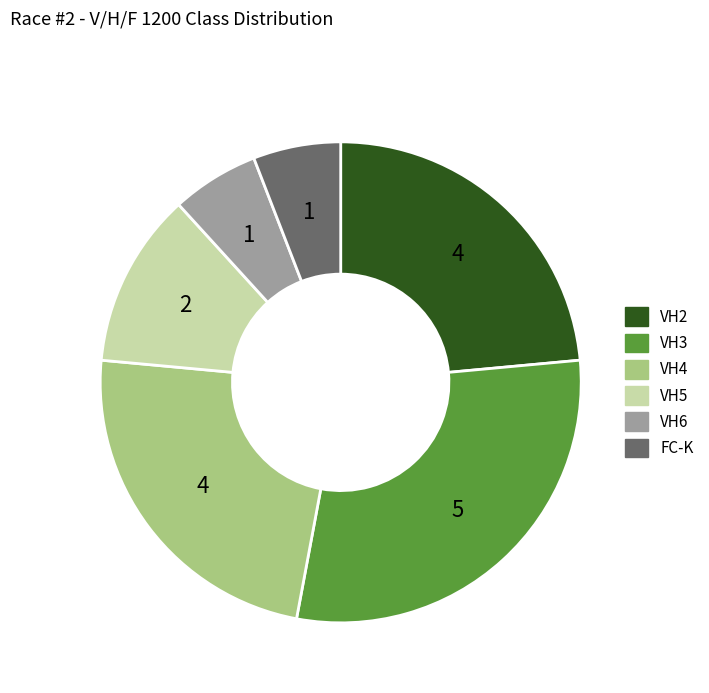

Is there a majority slice in this chart?

No